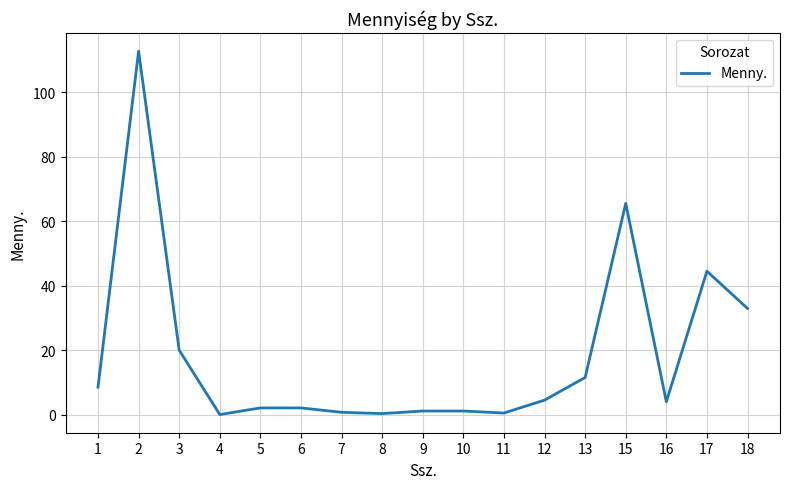

How many values are below 3?

8